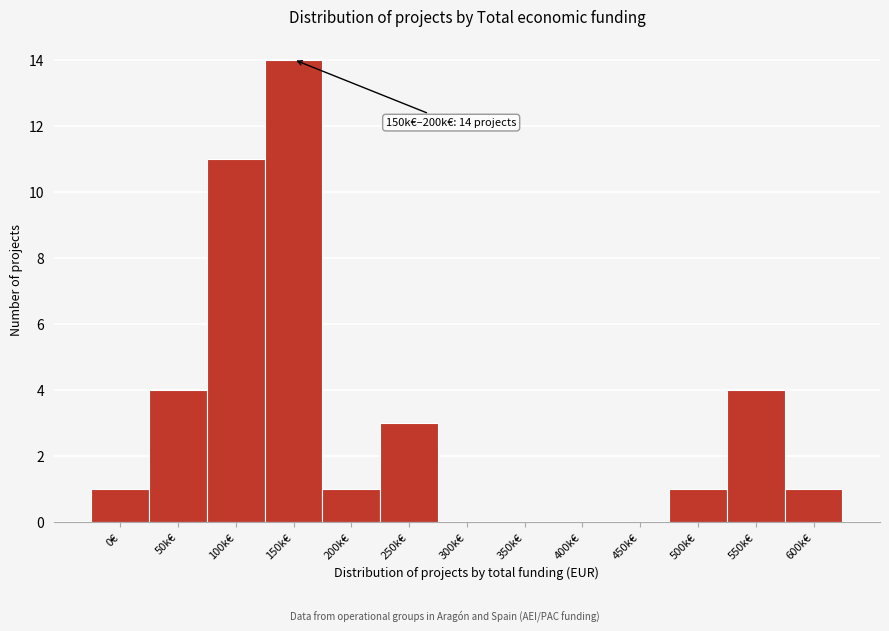

Reading left to right, extract all data points from this chart.

0€=1	50k€=4	100k€=11	150k€=14	200k€=1	250k€=3	300k€=0	350k€=0	400k€=0	450k€=0	500k€=1	550k€=4	600k€=1